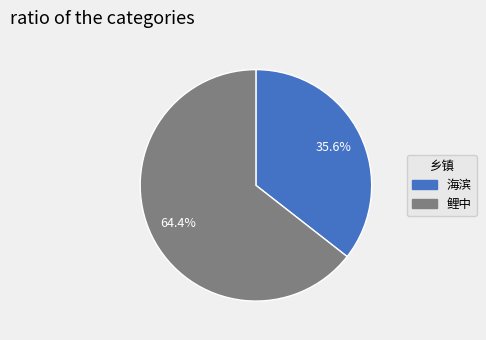

The 鲤中 slice represents 73% of the pie. True or false?

False